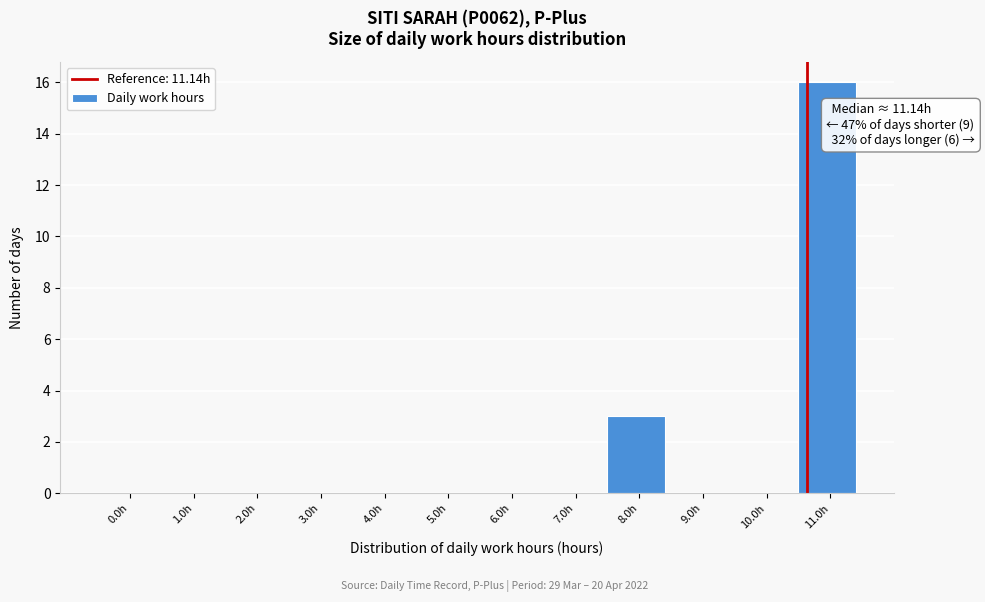

Reading left to right, transcribe all the data shown in this chart.

0.0h=0	1.0h=0	2.0h=0	3.0h=0	4.0h=0	5.0h=0	6.0h=0	7.0h=0	8.0h=3	9.0h=0	10.0h=0	11.0h=16